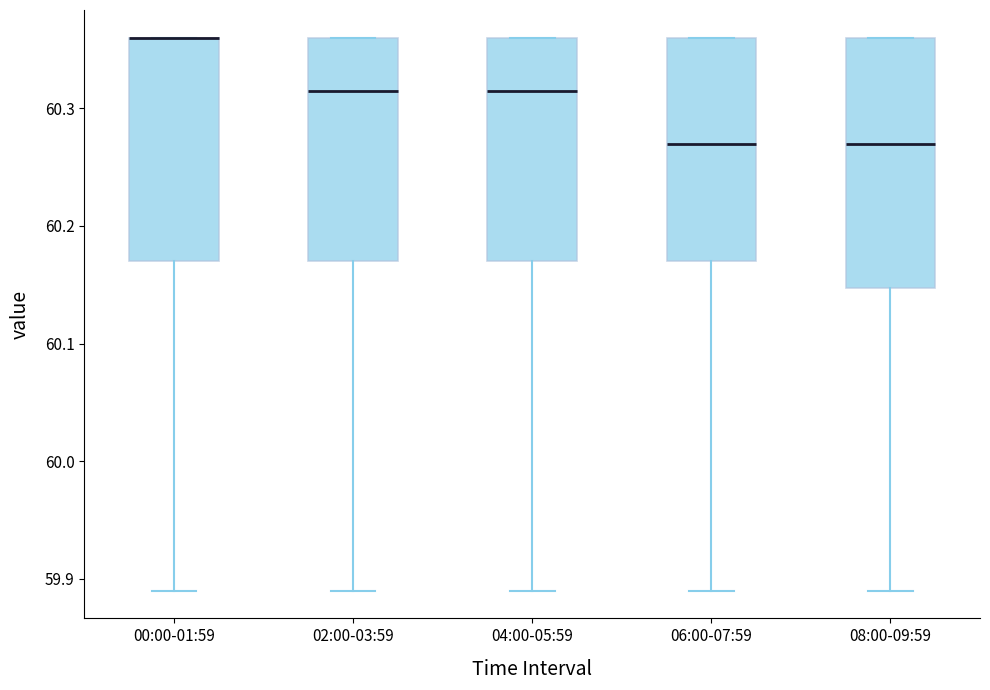

Which box is the tallest, from its lower edge to its upper edge?

08:00-09:59